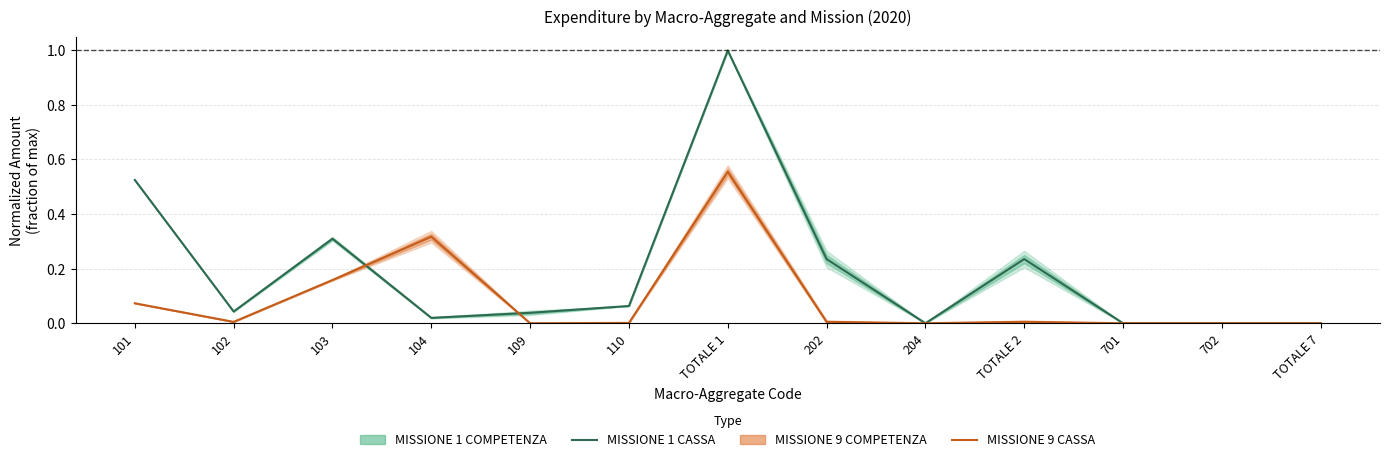

List the series in order of their overall mean, highest first.

MISSIONE 1 CASSA, MISSIONE 9 CASSA